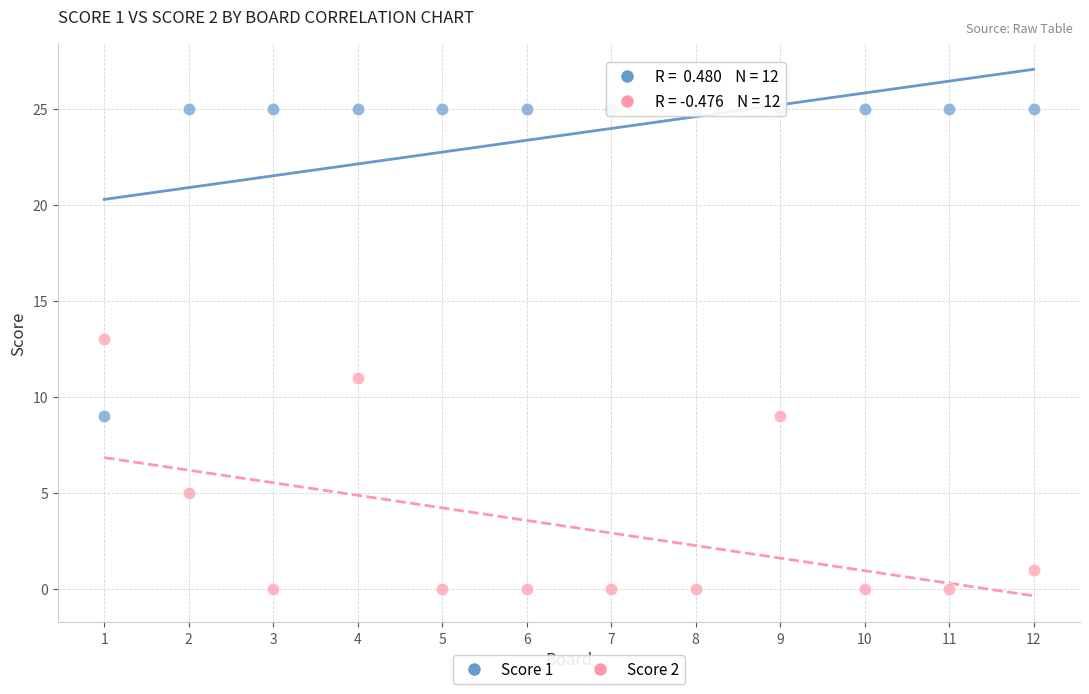

Across all data points, what is the range of Y values (max minus min)?

25